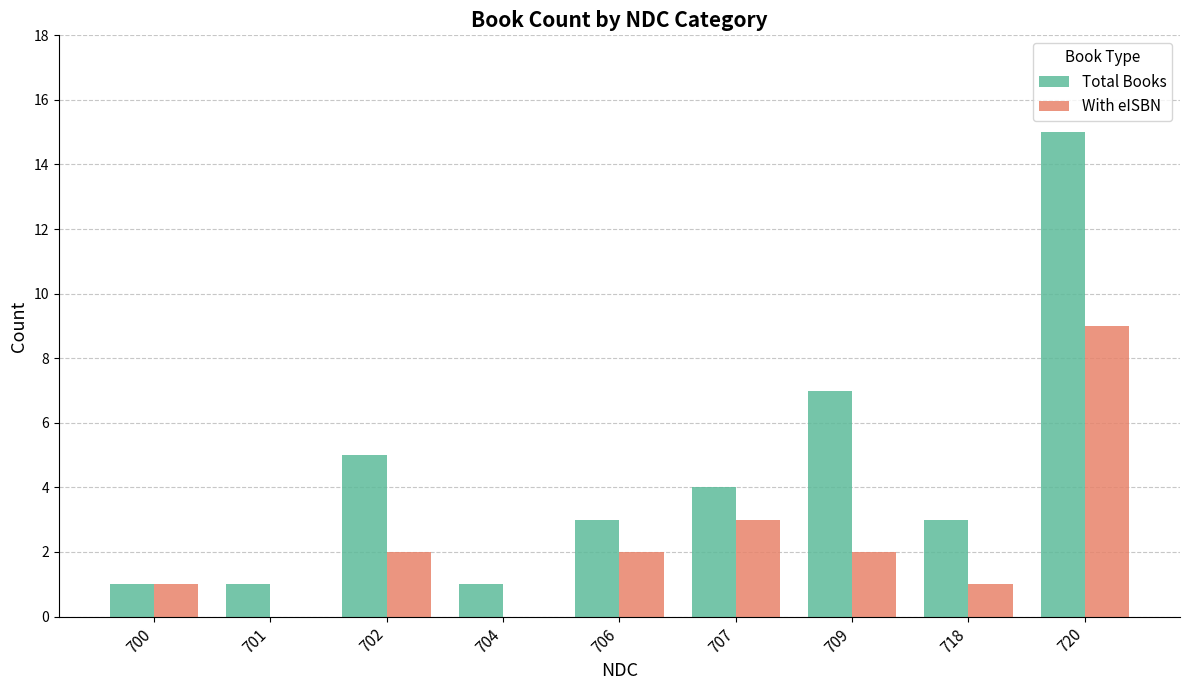

What is the sum of all With eISBN values?

20